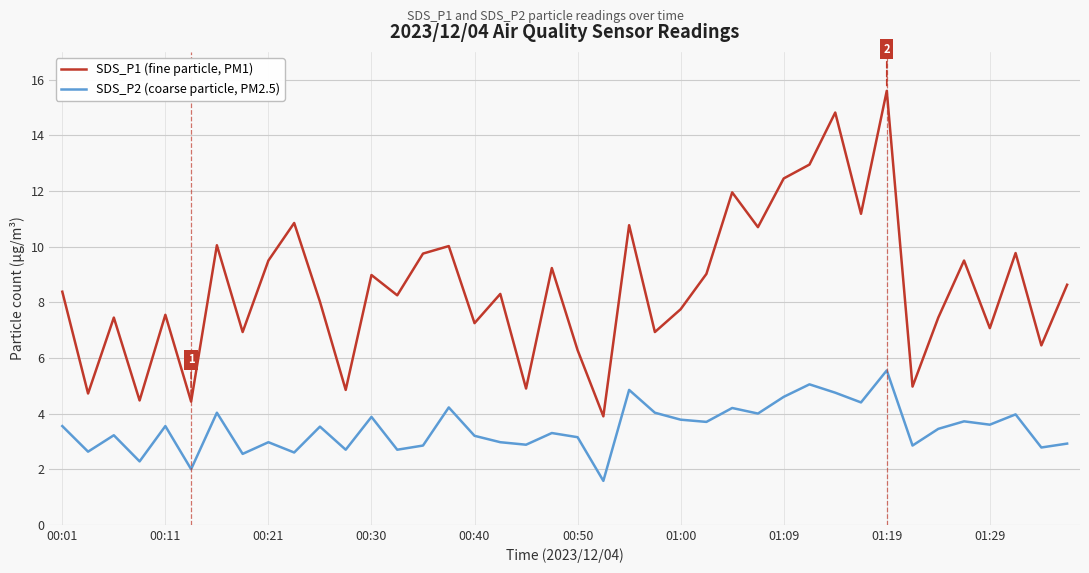

True or false: SDS_P2 (coarse particle, PM2.5) and SDS_P1 (fine particle, PM1) intersect in this chart.

False